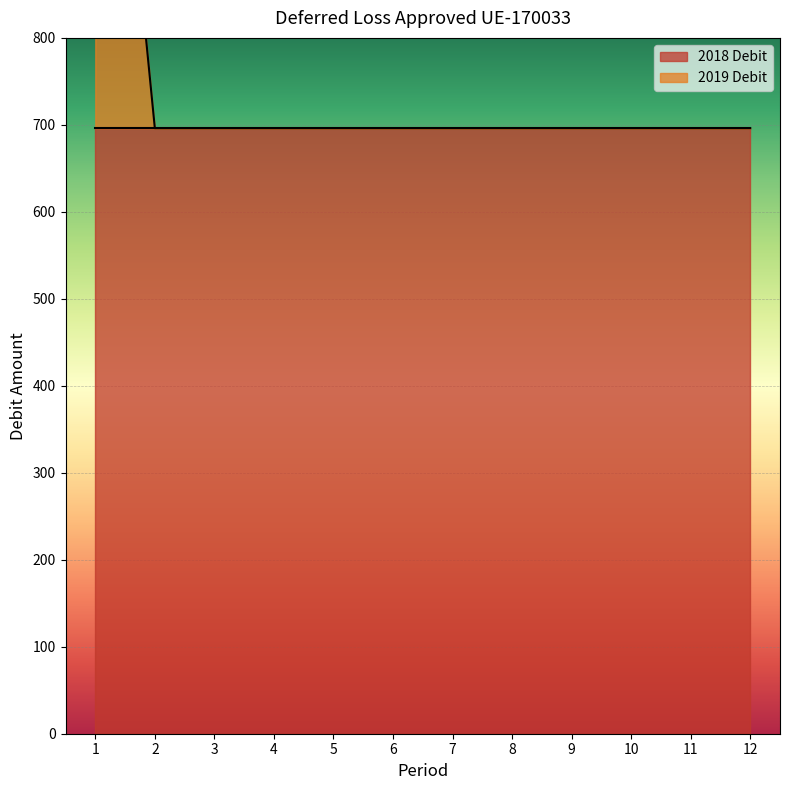

The value at 4 is 696.2. True or false?

True